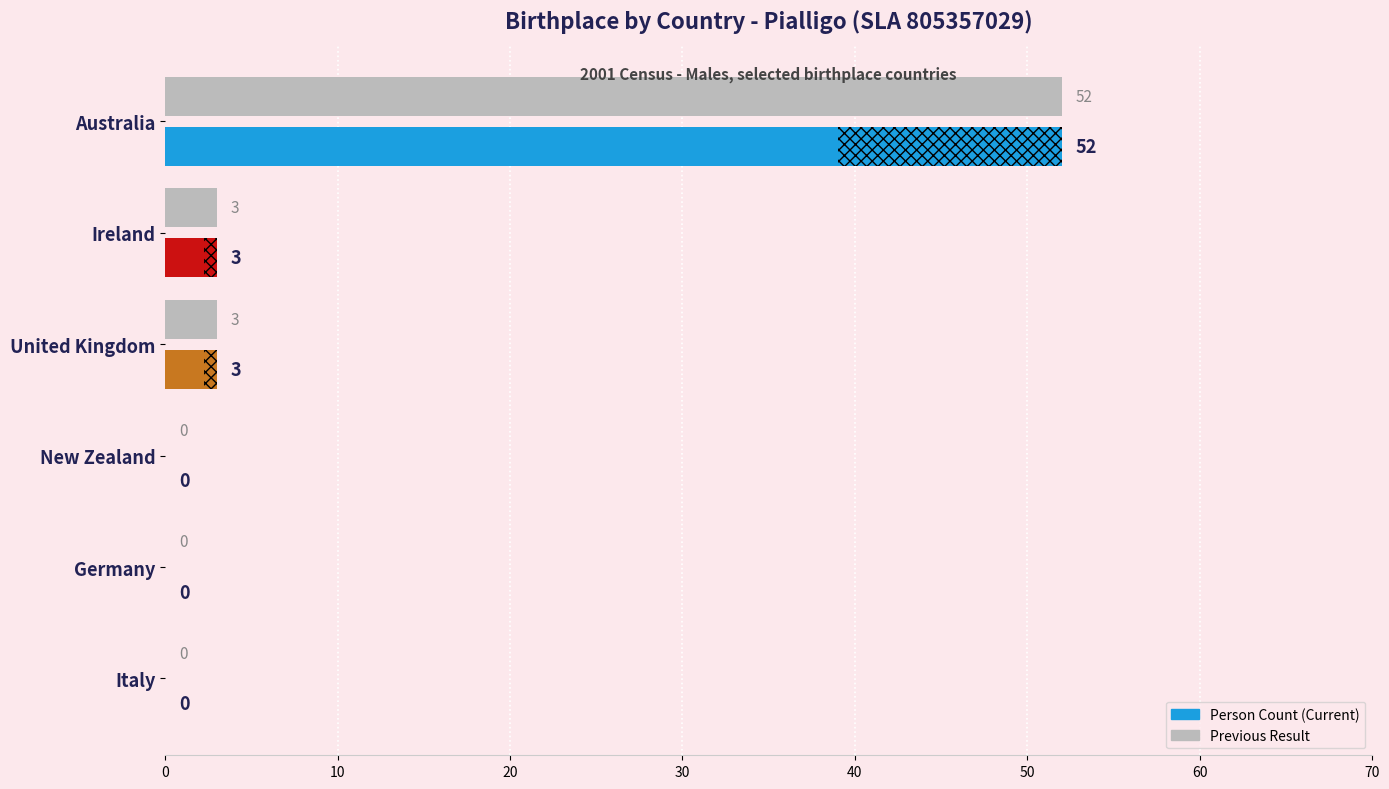

The chart shows a value of -19 at New Zealand. True or false?

False